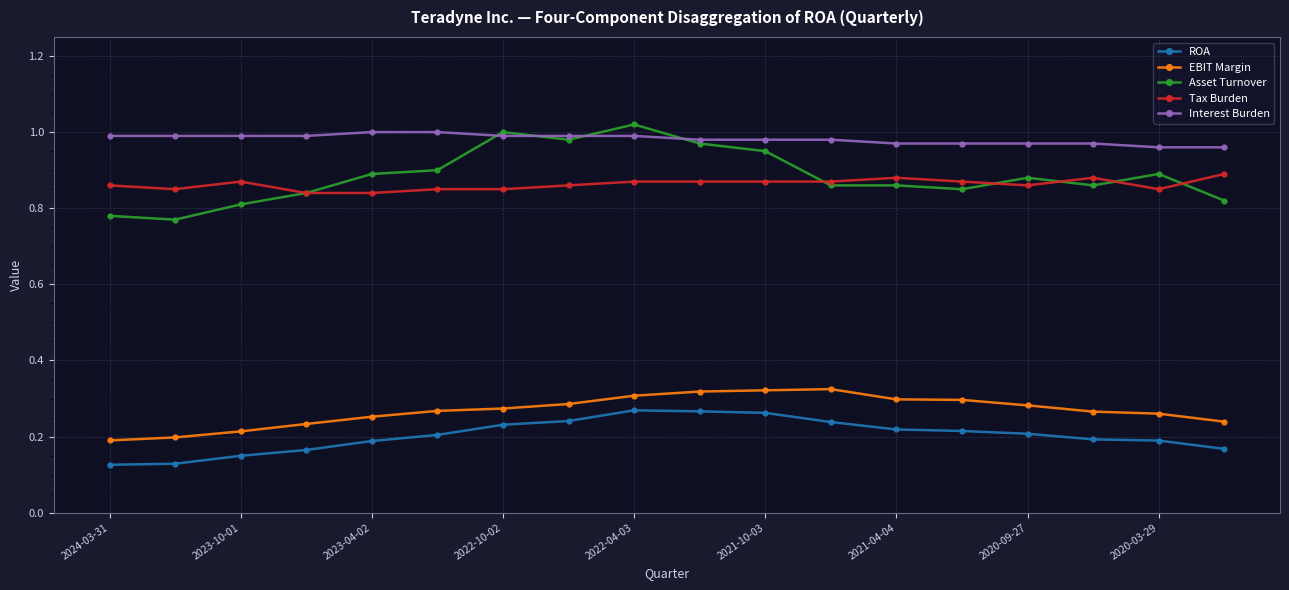

Which series has the largest total across all categories?

Interest Burden